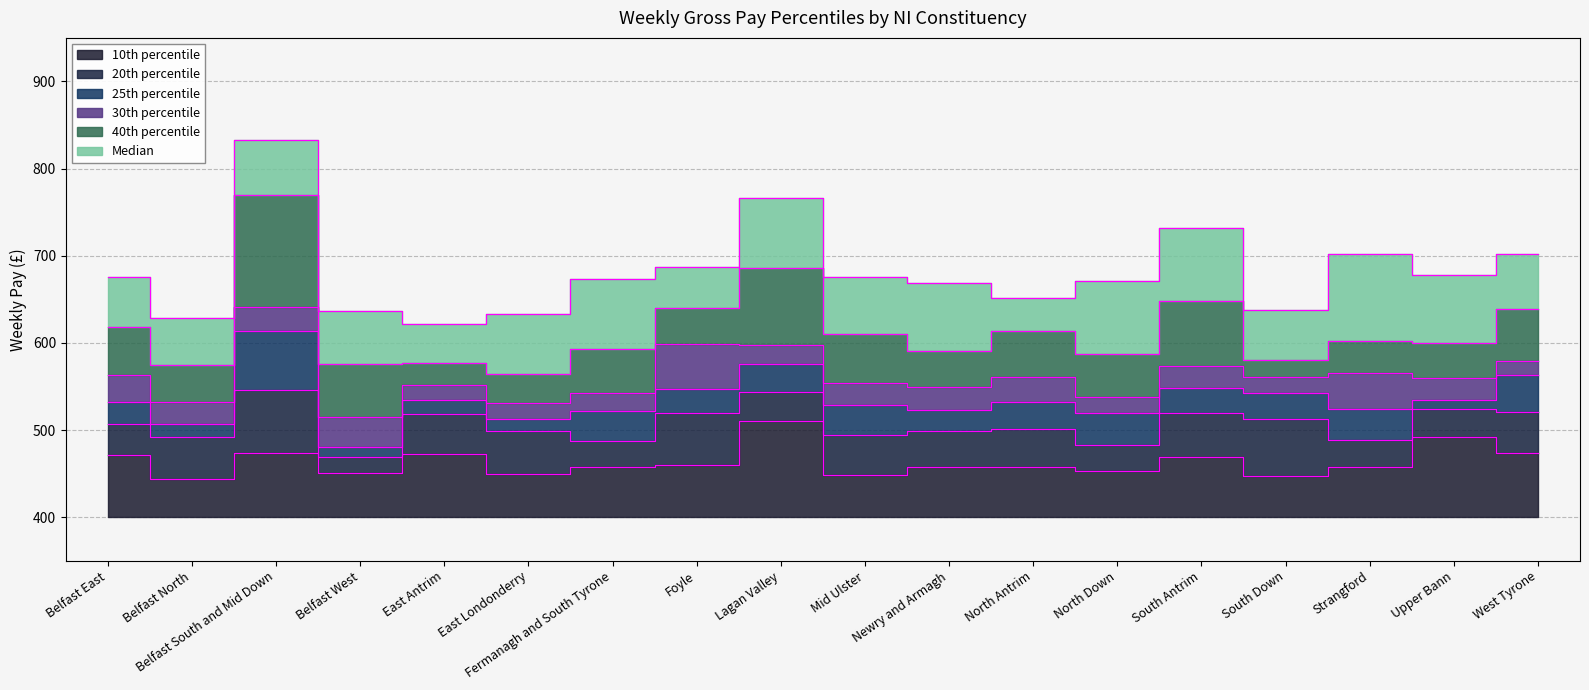

What is the minimum value shown in the chart?

444.1